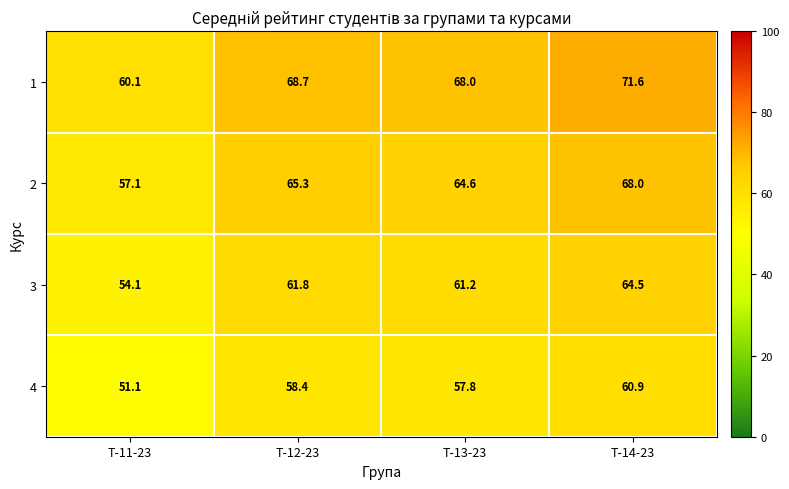

What is the maximum value shown in the chart?

71.6